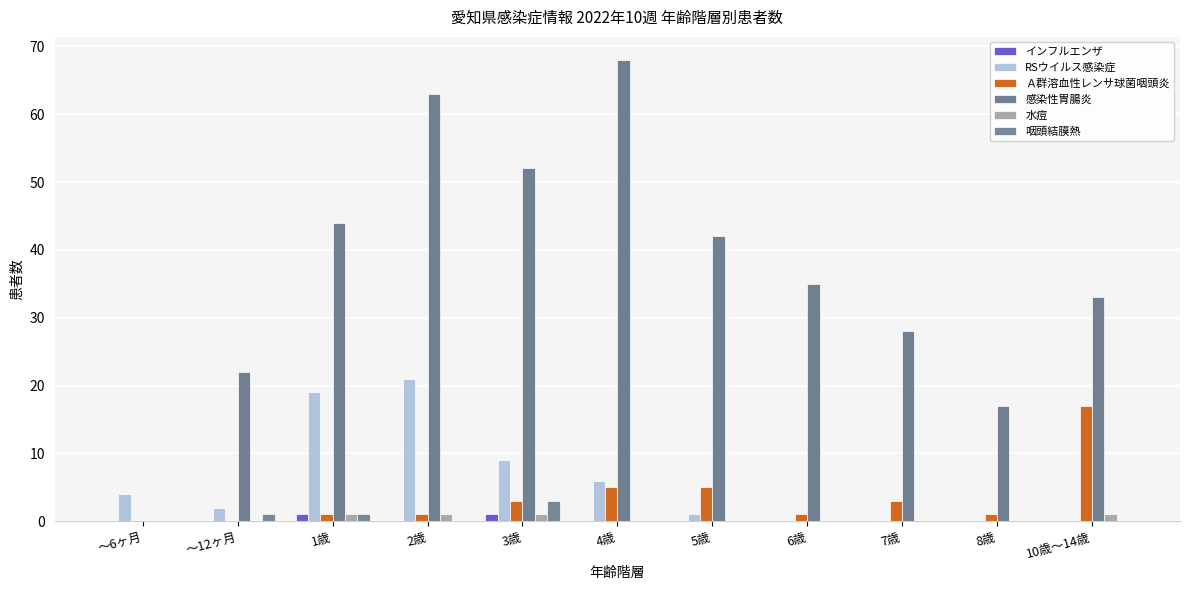

Reading left to right, what are all the values shown in this chart?

インフルエンザ: ～6ヶ月=0	～12ヶ月=0	1歳=1	2歳=0	3歳=1	4歳=0	5歳=0	6歳=0	7歳=0	8歳=0	10歳～14歳=0
RSウイルス感染症: ～6ヶ月=4	～12ヶ月=2	1歳=19	2歳=21	3歳=9	4歳=6	5歳=1	6歳=0	7歳=0	8歳=0	10歳～14歳=0
Ａ群溶血性レンサ球菌咽頭炎: ～6ヶ月=0	～12ヶ月=0	1歳=1	2歳=1	3歳=3	4歳=5	5歳=5	6歳=1	7歳=3	8歳=1	10歳～14歳=17
感染性胃腸炎: ～6ヶ月=0	～12ヶ月=22	1歳=44	2歳=63	3歳=52	4歳=68	5歳=42	6歳=35	7歳=28	8歳=17	10歳～14歳=33
水痘: ～6ヶ月=0	～12ヶ月=0	1歳=1	2歳=1	3歳=1	4歳=0	5歳=0	6歳=0	7歳=0	8歳=0	10歳～14歳=1
咽頭結膜熱: ～6ヶ月=0	～12ヶ月=1	1歳=1	2歳=0	3歳=3	4歳=0	5歳=0	6歳=0	7歳=0	8歳=0	10歳～14歳=0